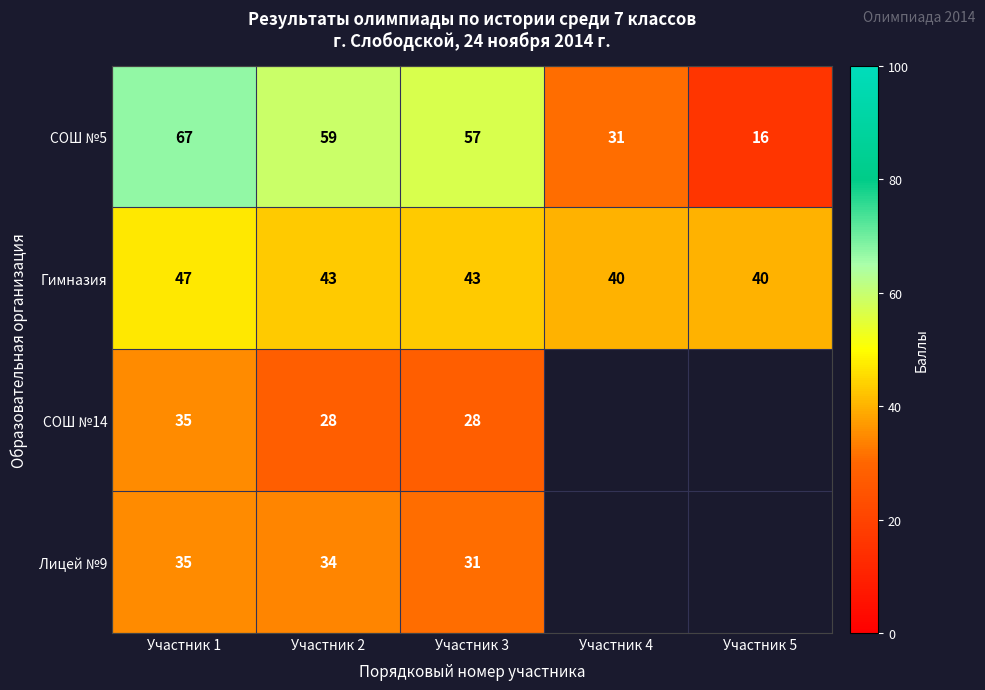

What is the sum of all Гимназия values?

213